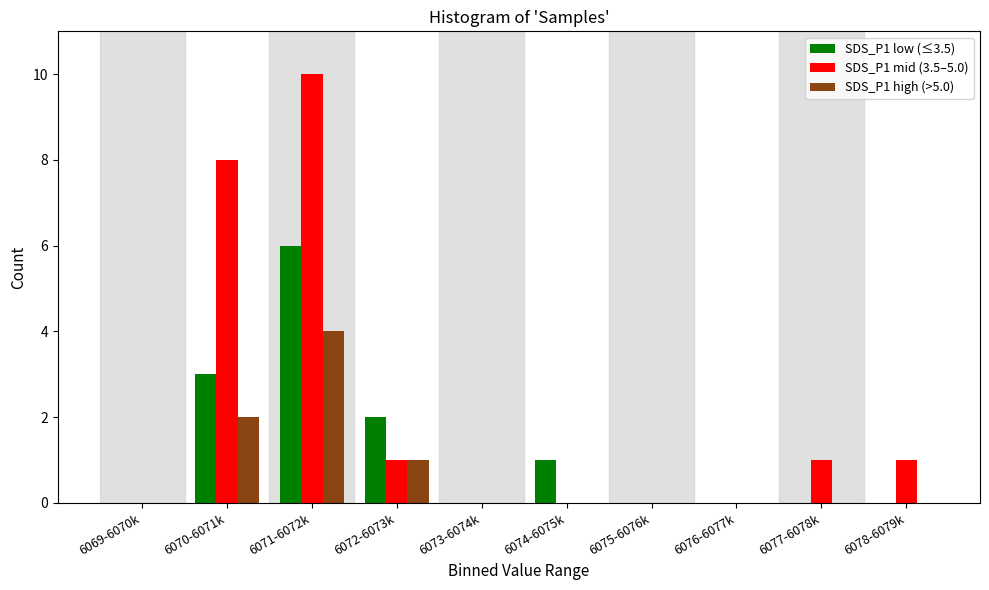

Reading left to right, what are all the values shown in this chart?

SDS_P1 low (≤3.5): 6069-6070k=0	6070-6071k=3	6071-6072k=6	6072-6073k=2	6073-6074k=0	6074-6075k=1	6075-6076k=0	6076-6077k=0	6077-6078k=0	6078-6079k=0
SDS_P1 mid (3.5–5.0): 6069-6070k=0	6070-6071k=8	6071-6072k=10	6072-6073k=1	6073-6074k=0	6074-6075k=0	6075-6076k=0	6076-6077k=0	6077-6078k=1	6078-6079k=1
SDS_P1 high (>5.0): 6069-6070k=0	6070-6071k=2	6071-6072k=4	6072-6073k=1	6073-6074k=0	6074-6075k=0	6075-6076k=0	6076-6077k=0	6077-6078k=0	6078-6079k=0